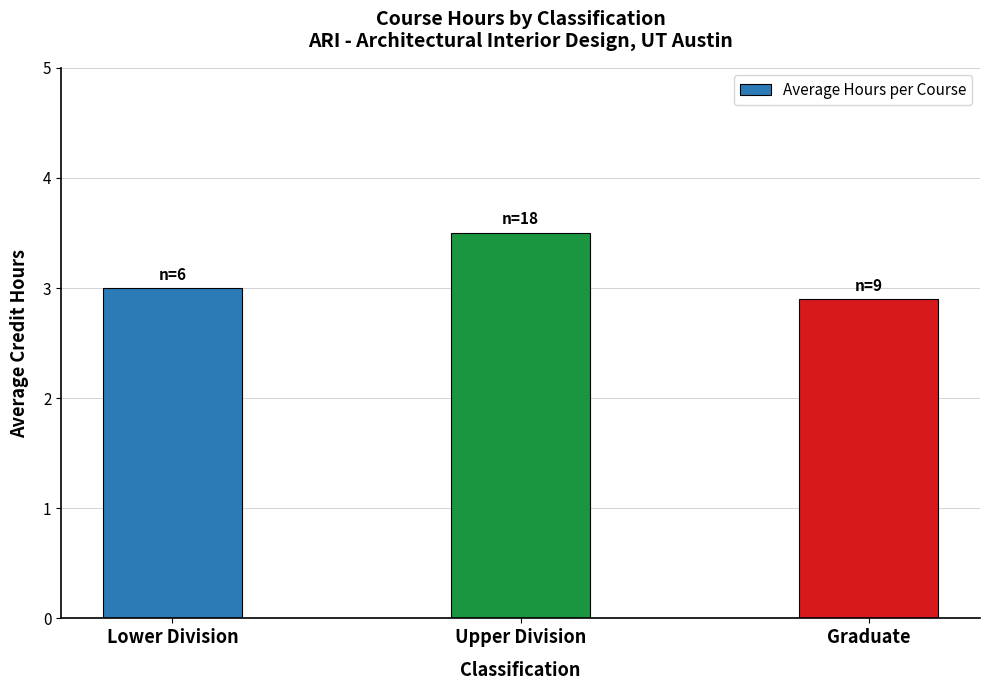

How many values are between 2 and 3?

2